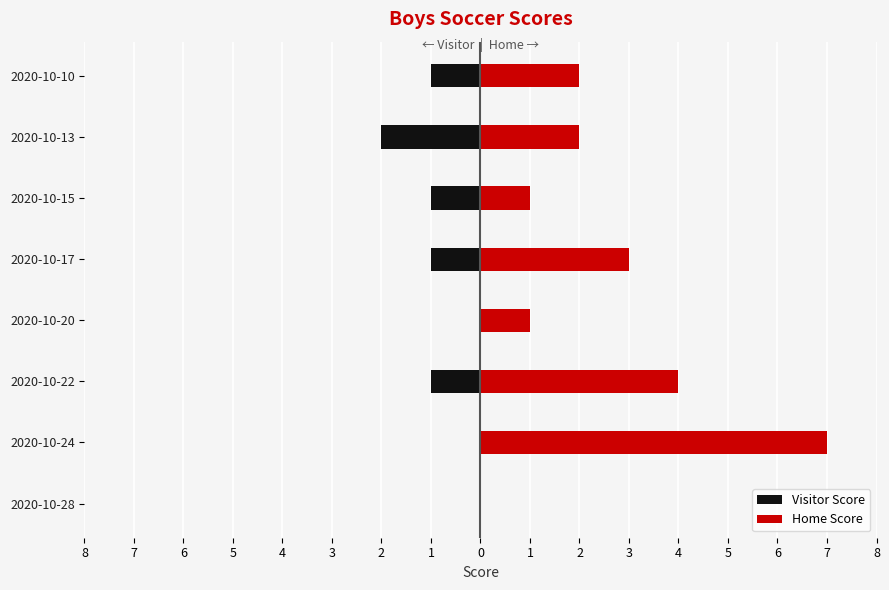

How many data points in Visitor Score are less than -1?

1